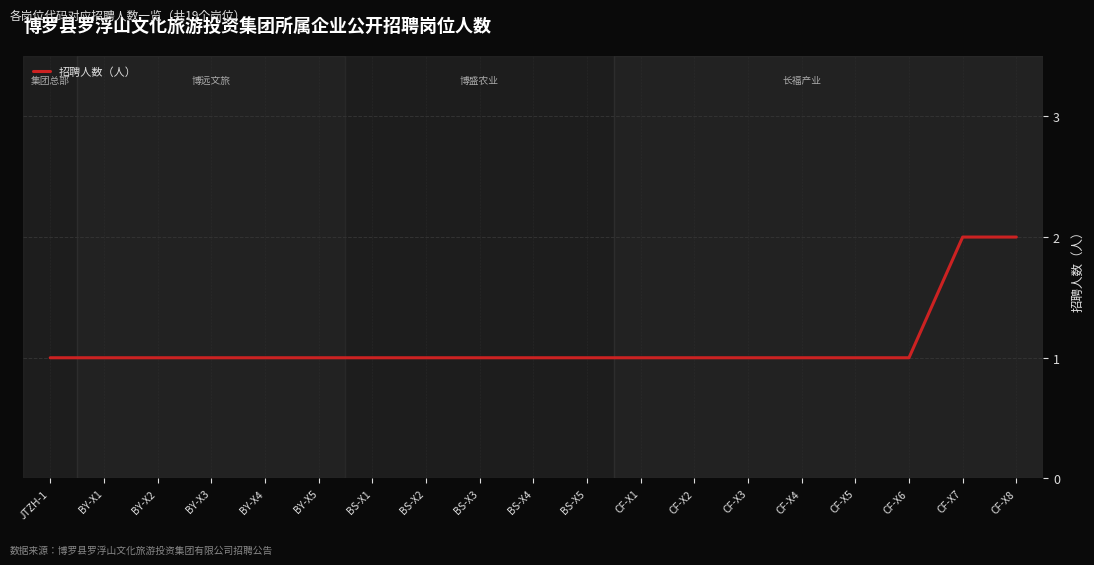

Which has a higher value, CF-X6 or CF-X7?

CF-X7